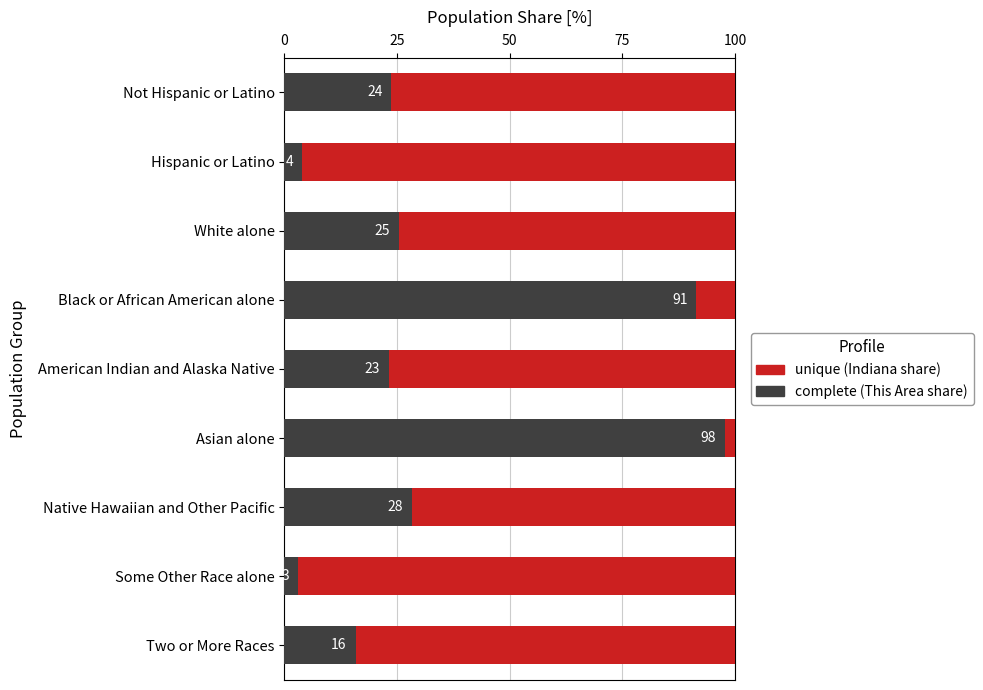

The value of complete at American Indian and Alaska Native is 23.1. True or false?

True